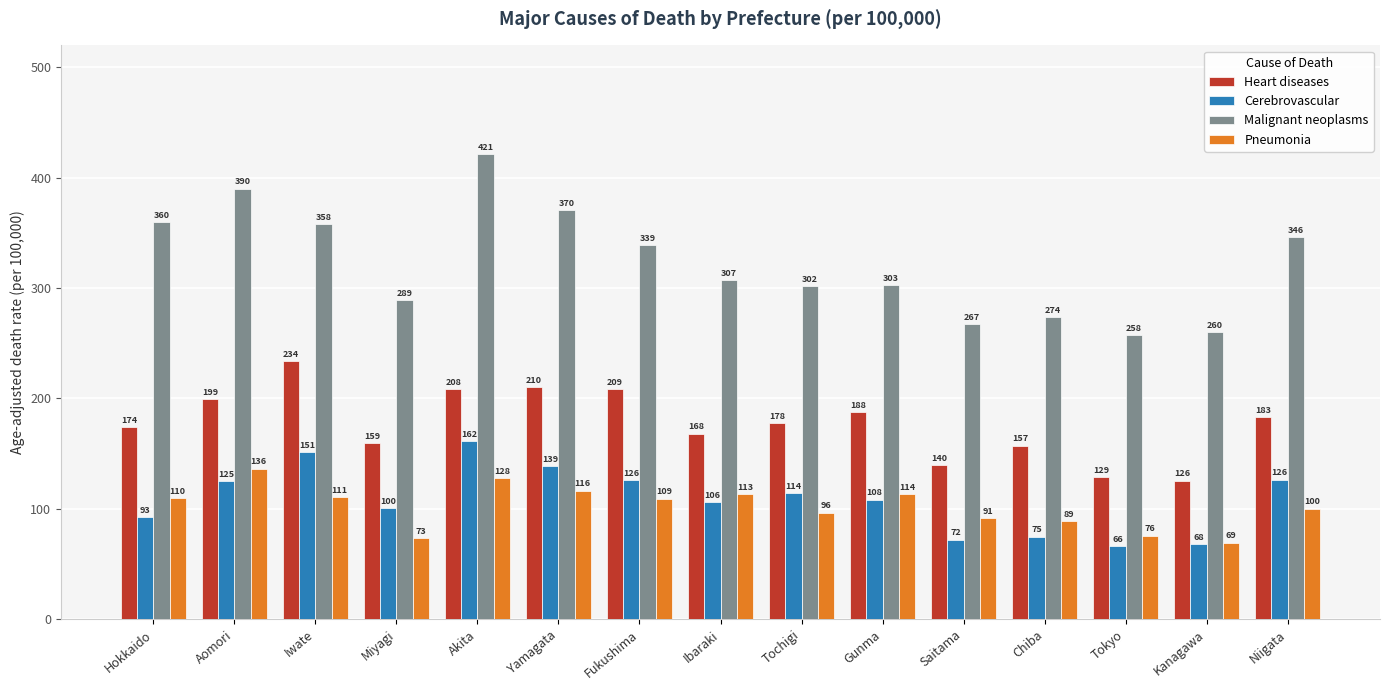

Is the value of Malignant neoplasms at Chiba greater than the value of Heart diseases at Yamagata?

Yes